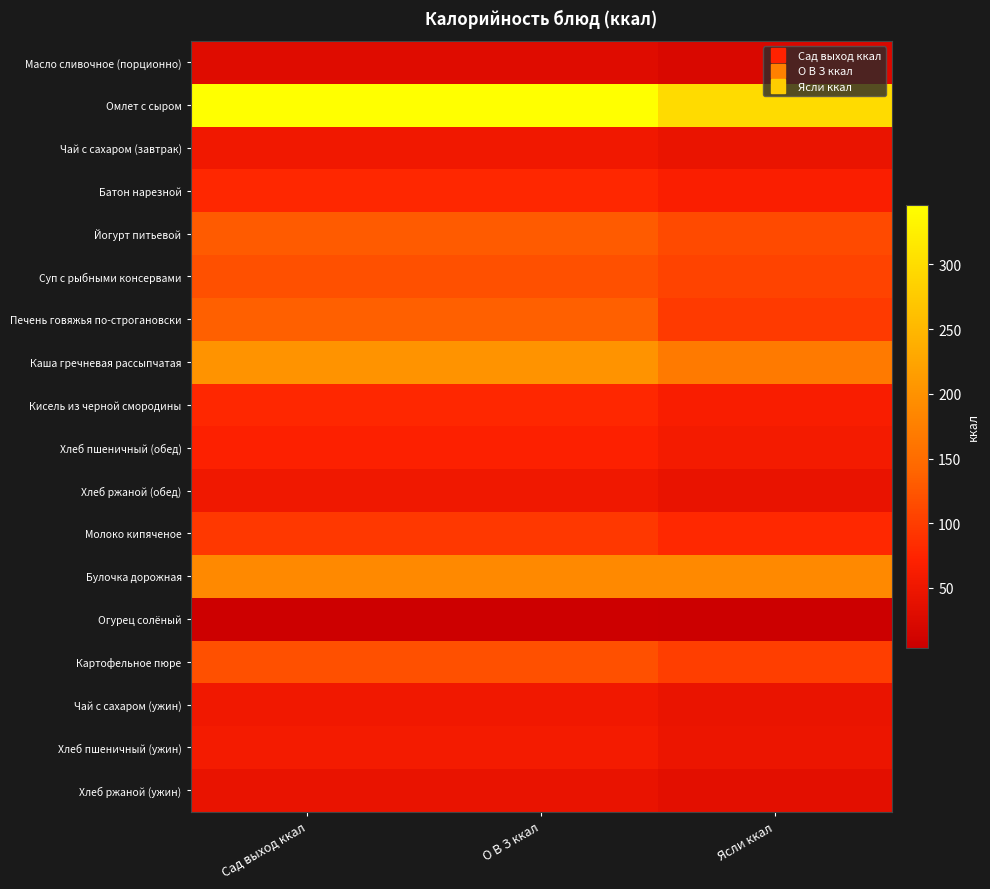

At how many categories does at least one series exceed 36?

3